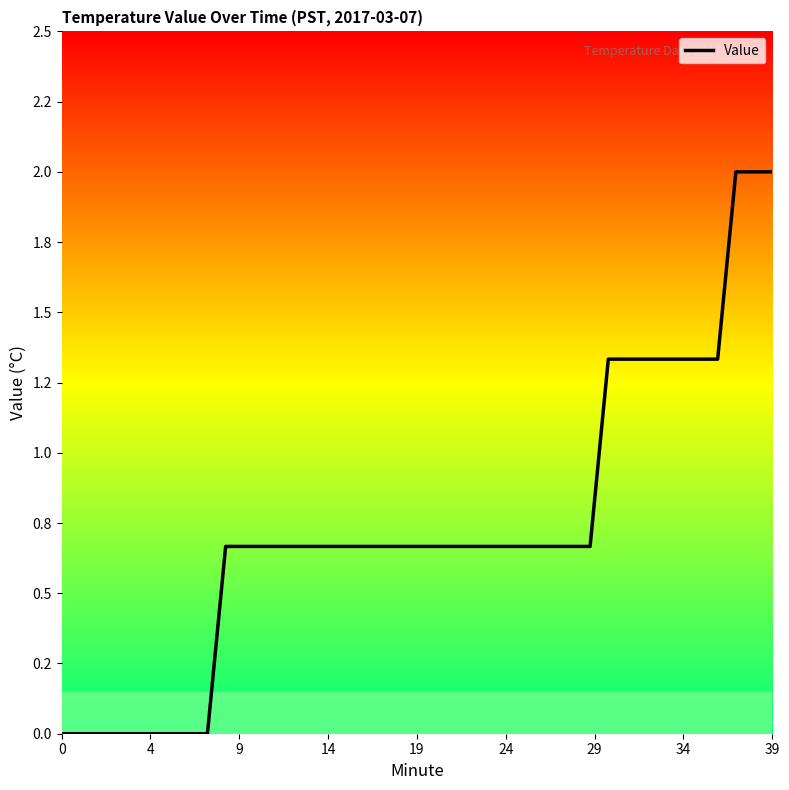

Does the chart display data point markers on the line(s)?

No